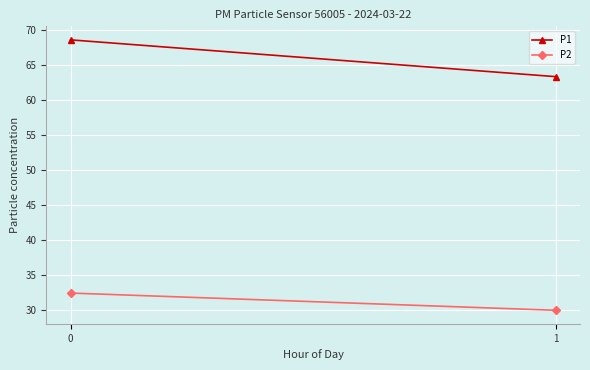

Which series has the widest spread of values?

P1